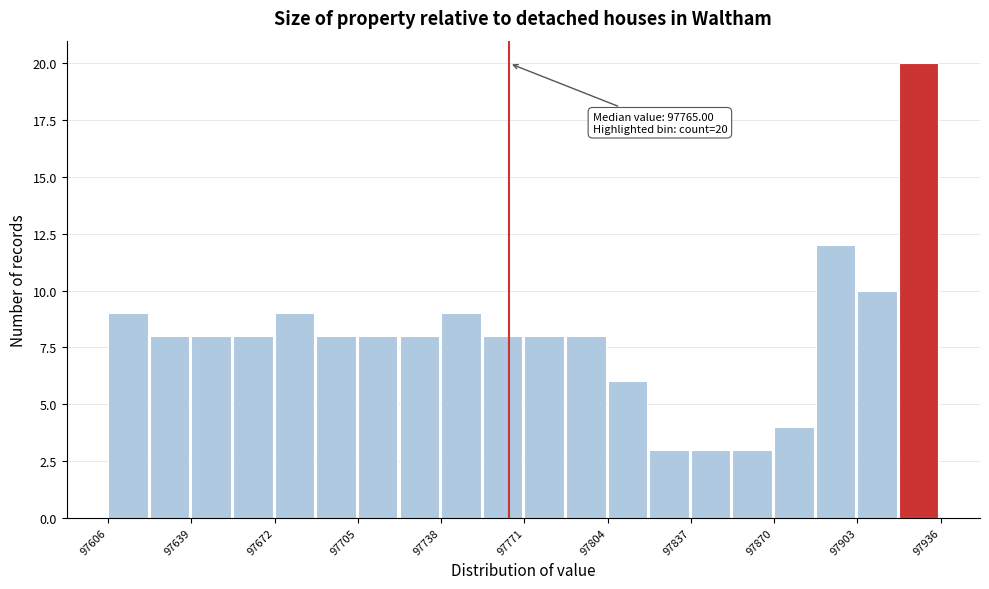

Around what value on the x-axis is the tallest bar? Give the approximate position of its centre, as read against the axis.

97925